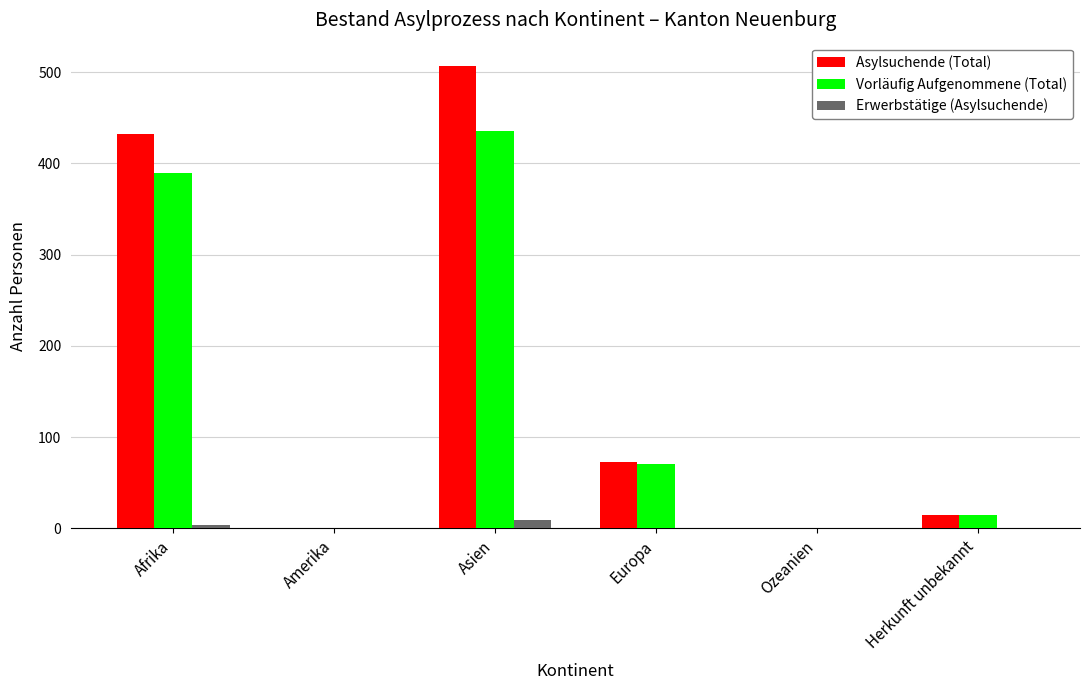

Which series changed the most between Asien and Ozeanien?

Asylsuchende (Total)